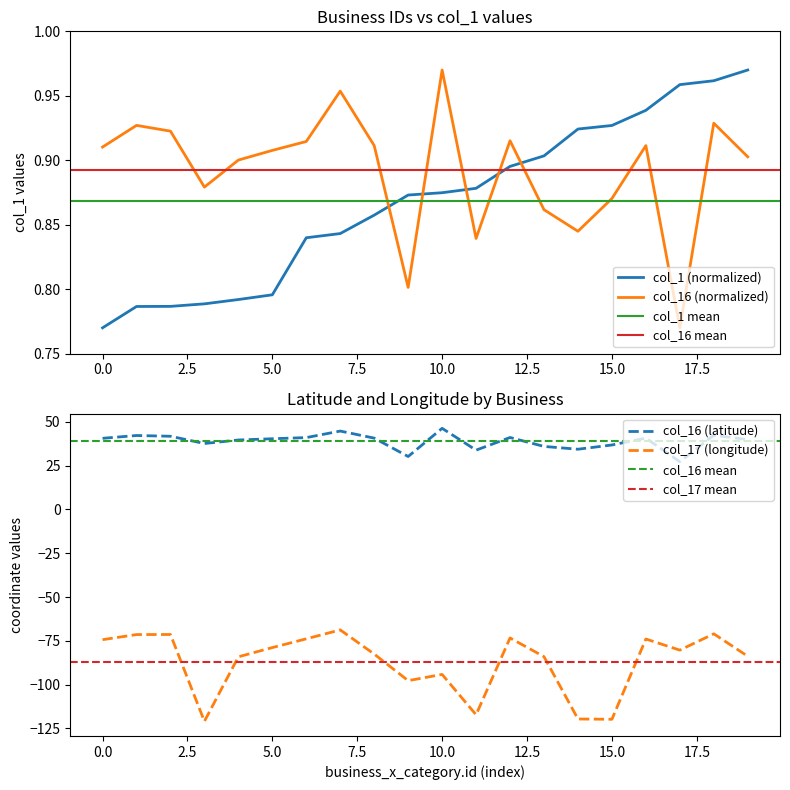

At 188051, list the series in order from largest to smallest.

col_16, col_1, col_17